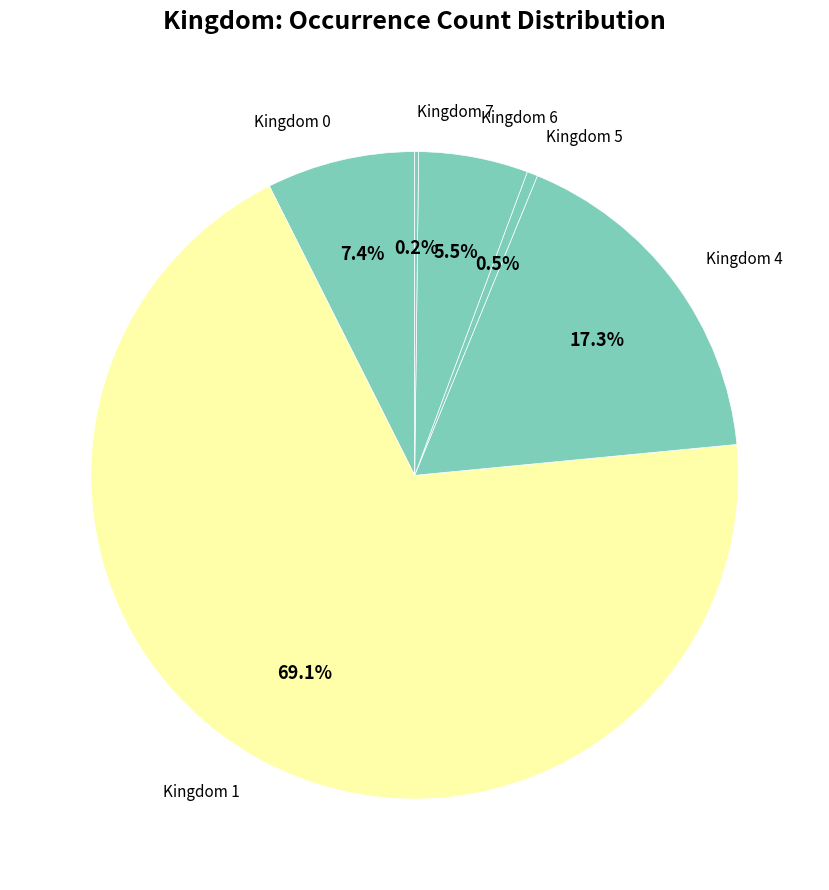

Which slice represents more than half of the pie?

Kingdom 1